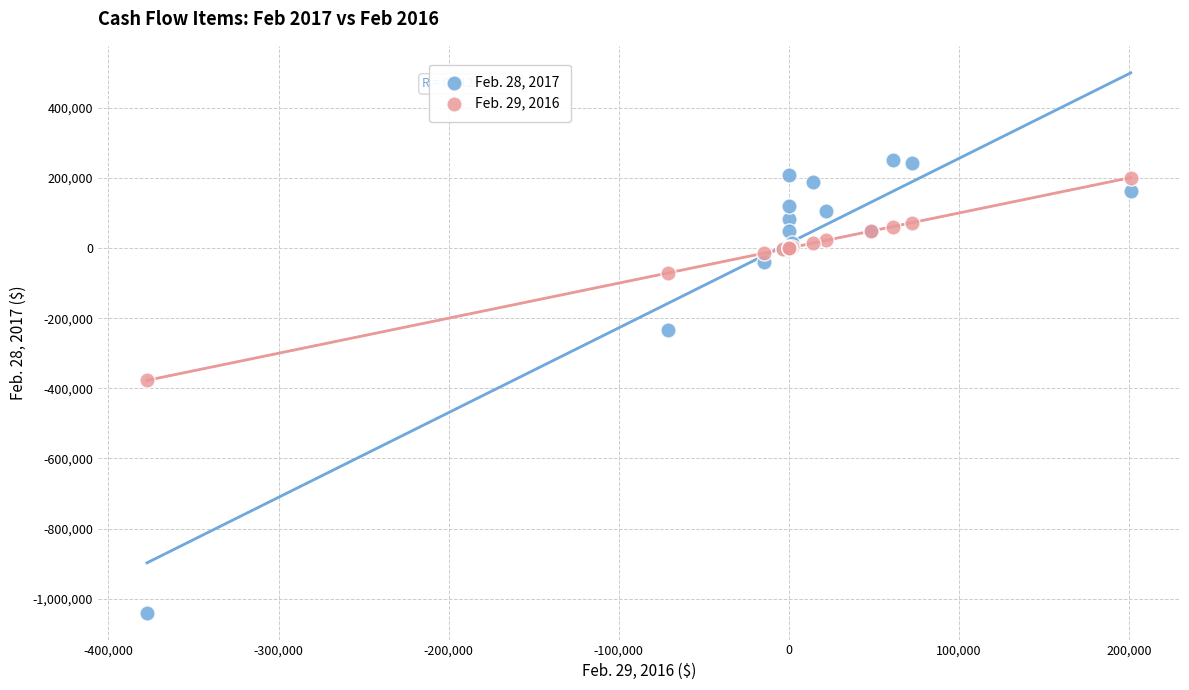

What is the X range (max minus min) for the scatter plot?

578423